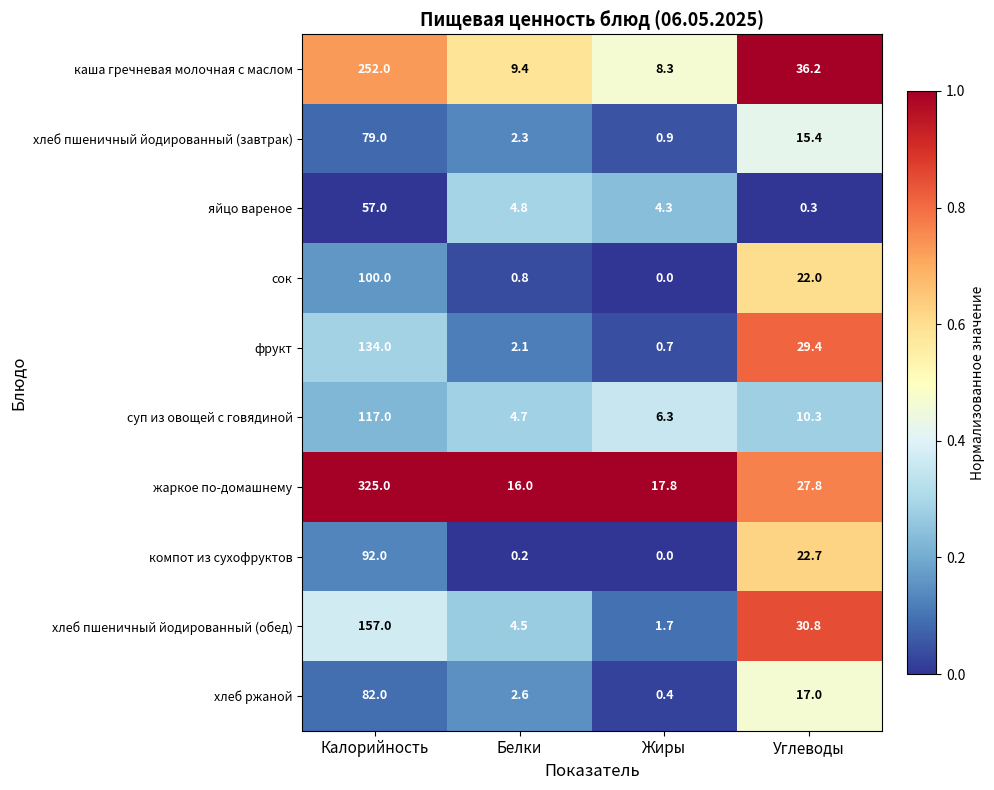

At which category is the sum across all series the highest?

Калорийность